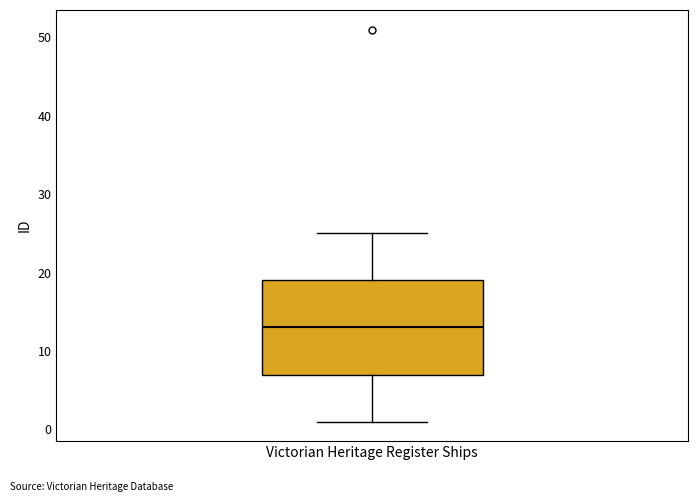

Read this box plot against the y-axis: the position of the median line, the range covered by the box, and the ends of both whiskers. The values are not printed on the chart, so give them approximately, as read against the axis.

median 13, box 7 to 19, whiskers 1 to 25